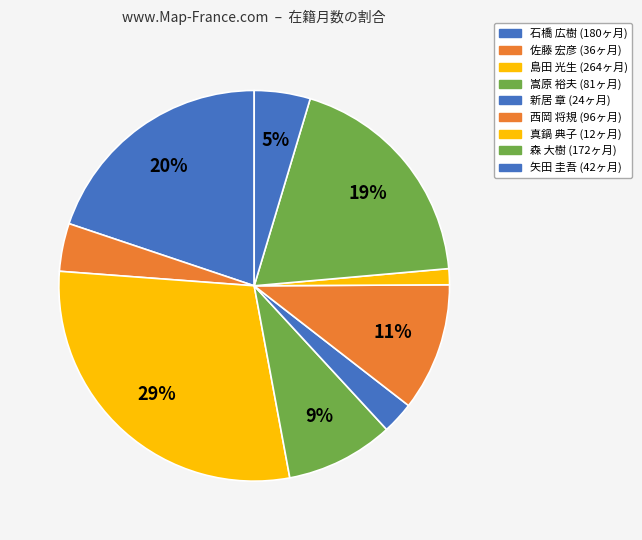

Count the number of slices in the pie.

9